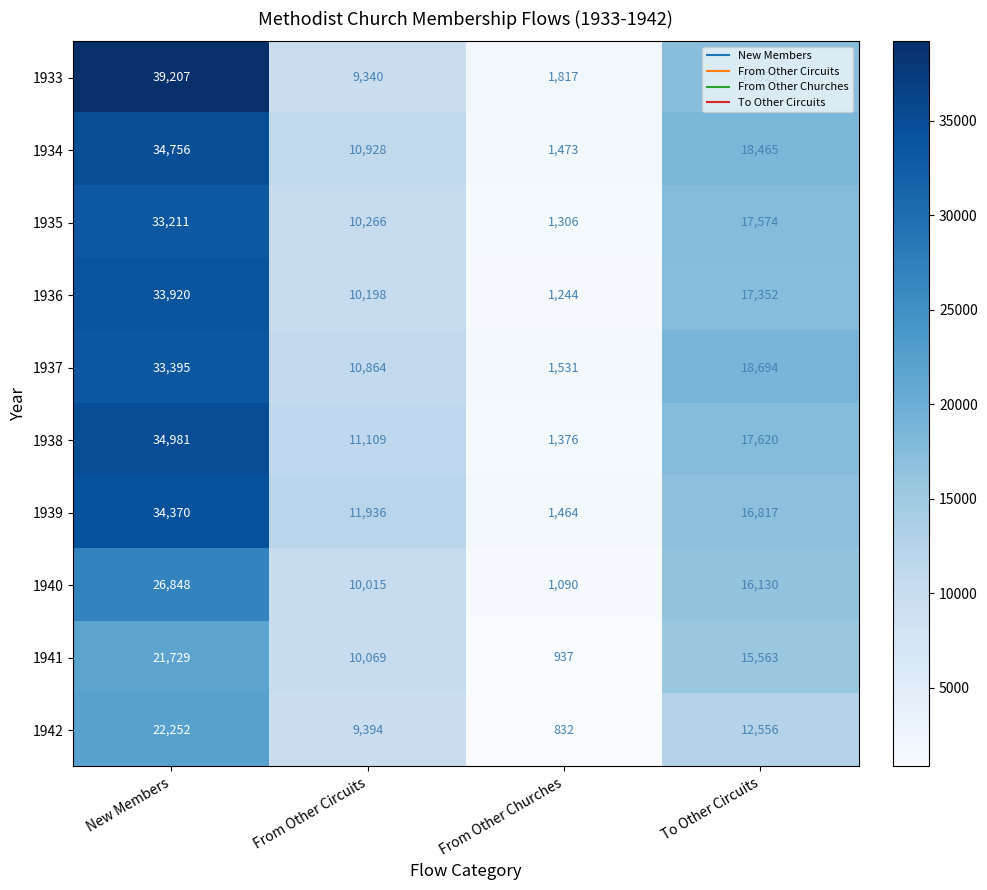

Is it true that 1940 equals 2755 at From Other Circuits?

False